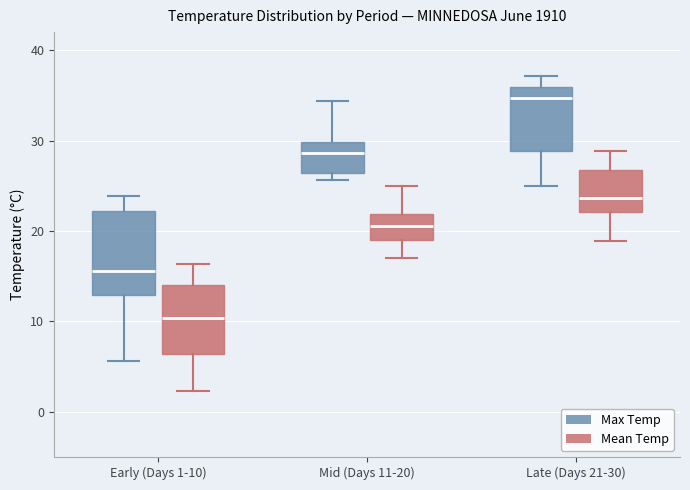

Reading left to right, transcribe this box plot: for each box, give where its median line is, the range the box spans, and where its two whiskers end, as read against the y-axis. The values are not printed on the chart, so give them approximately, as read against the axis.

Early (Days 1-10) (Max Temp): median 16, box 13 to 22, whiskers 6 to 24
Early (Days 1-10) (Mean Temp): median 10, box 6 to 14, whiskers 2 to 16
Mid (Days 11-20) (Max Temp): median 29, box 26 to 30, whiskers 26 (just below the box's lower edge) to 34
Mid (Days 11-20) (Mean Temp): median 21, box 19 to 22, whiskers 17 to 25
Late (Days 21-30) (Max Temp): median 35, box 29 to 36, whiskers 25 to 37
Late (Days 21-30) (Mean Temp): median 24, box 22 to 27, whiskers 19 to 29